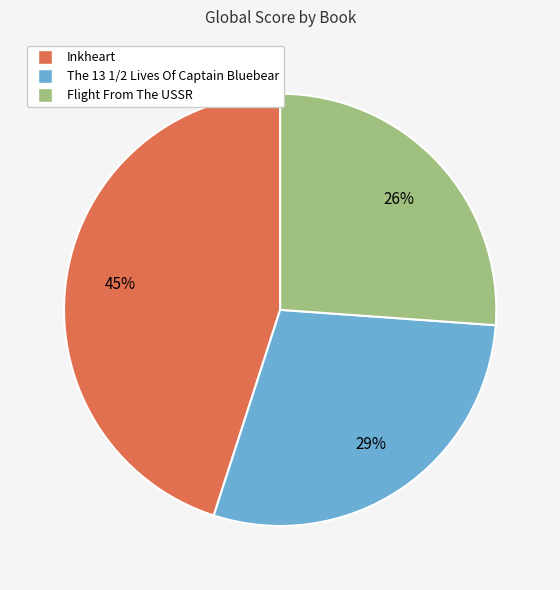

What percentage is the Flight From The USSR slice, to the nearest percent?

26%